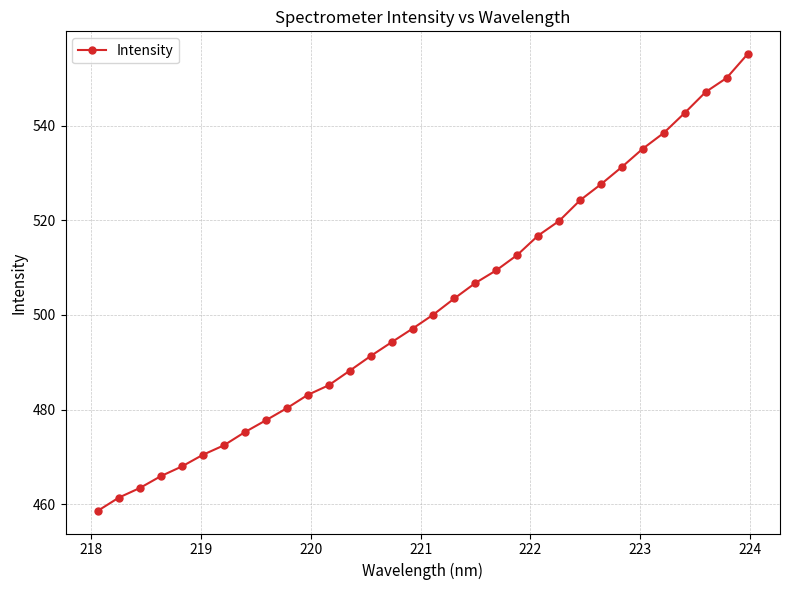

What is the difference between the maximum and minimum values?

96.5